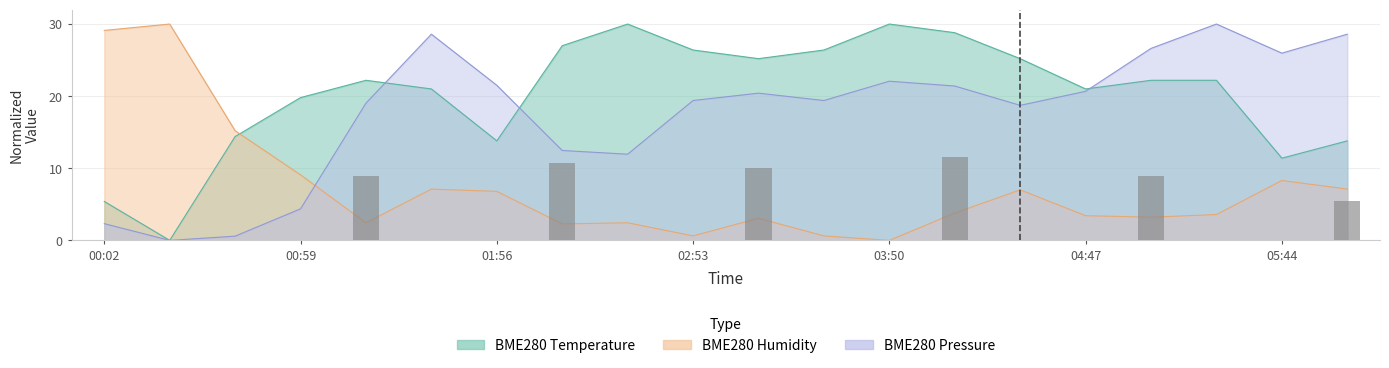

Rank the categories by BME280_temperature value from lowest to highest.

00:21, 00:02, 05:44, 01:56, 06:03, 00:40, 00:59, 01:37, 04:47, 01:18, 05:06, 05:25, 03:12, 04:28, 02:53, 03:31, 02:15, 04:09, 02:34, 03:50